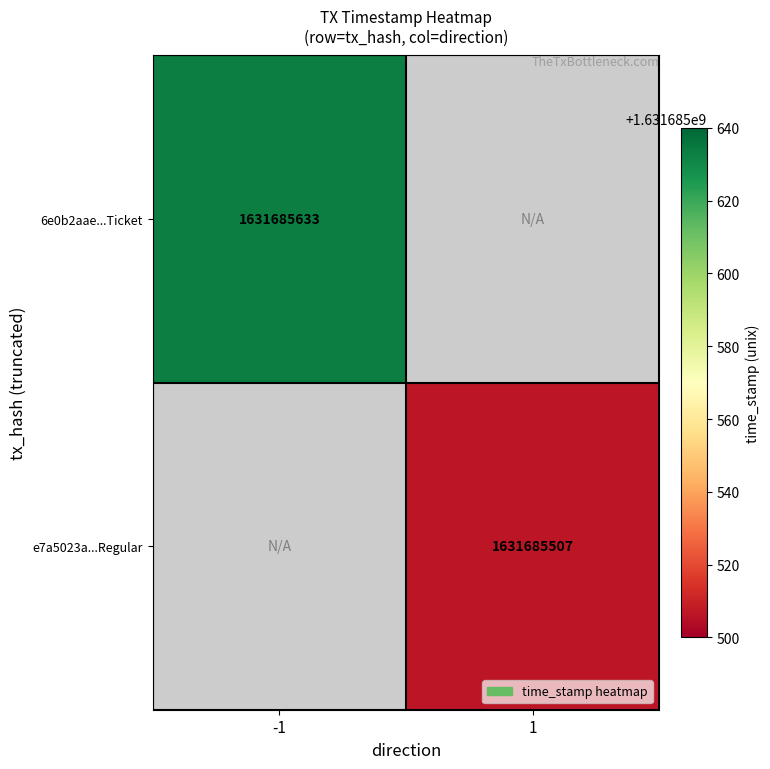

True or false: e7a5023ac433f134e48946cb913ce2b578333df has a value of 1 at direction.

True